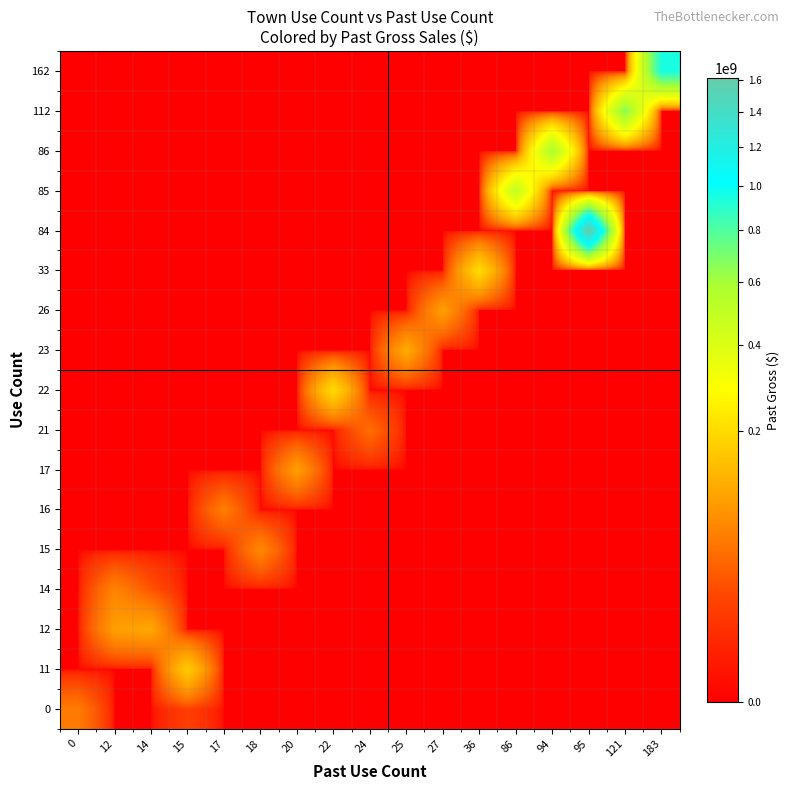

Reading left to right, transcribe all the data shown in this chart.

0: 0=56286720.1	12=0.0	14=0.0	15=14295407.3	17=0.0	18=0.0	20=0.0	22=0.0	24=0.0	25=0.0	27=0.0	36=0.0	86=0.0	94=0.0	95=0.0	121=0.0	183=0.0
11: 0=0.0	12=0.0	14=0.0	15=167095698.1	17=0.0	18=0.0	20=0.0	22=0.0	24=0.0	25=0.0	27=0.0	36=0.0	86=0.0	94=0.0	95=0.0	121=0.0	183=0.0
12: 0=0.0	12=95899242.8	14=107266501.2	15=0.0	17=0.0	18=0.0	20=0.0	22=0.0	24=0.0	25=0.0	27=0.0	36=0.0	86=0.0	94=0.0	95=0.0	121=0.0	183=0.0
14: 0=0.0	12=65033739.1	14=25610907.1	15=0.0	17=0.0	18=0.0	20=0.0	22=0.0	24=0.0	25=0.0	27=0.0	36=0.0	86=0.0	94=0.0	95=0.0	121=0.0	183=0.0
15: 0=0.0	12=0.0	14=0.0	15=0.0	17=0.0	18=69972464.8	20=0.0	22=0.0	24=0.0	25=0.0	27=0.0	36=0.0	86=0.0	94=0.0	95=0.0	121=0.0	183=0.0
16: 0=0.0	12=0.0	14=0.0	15=0.0	17=59055267.2	18=0.0	20=0.0	22=0.0	24=0.0	25=0.0	27=0.0	36=0.0	86=0.0	94=0.0	95=0.0	121=0.0	183=0.0
17: 0=0.0	12=0.0	14=0.0	15=0.0	17=0.0	18=0.0	20=96085925.6	22=0.0	24=0.0	25=0.0	27=0.0	36=0.0	86=0.0	94=0.0	95=0.0	121=0.0	183=0.0
21: 0=0.0	12=0.0	14=0.0	15=0.0	17=0.0	18=0.0	20=0.0	22=0.0	24=44351561.6	25=0.0	27=0.0	36=0.0	86=0.0	94=0.0	95=0.0	121=0.0	183=0.0
22: 0=0.0	12=0.0	14=0.0	15=0.0	17=0.0	18=0.0	20=0.0	22=199733746.3	24=0.0	25=0.0	27=0.0	36=0.0	86=0.0	94=0.0	95=0.0	121=0.0	183=0.0
23: 0=0.0	12=0.0	14=0.0	15=0.0	17=0.0	18=0.0	20=0.0	22=0.0	24=0.0	25=113715070.5	27=0.0	36=0.0	86=0.0	94=0.0	95=0.0	121=0.0	183=0.0
26: 0=0.0	12=0.0	14=0.0	15=0.0	17=0.0	18=0.0	20=0.0	22=0.0	24=0.0	25=0.0	27=97080289.7	36=0.0	86=0.0	94=0.0	95=0.0	121=0.0	183=0.0
33: 0=0.0	12=0.0	14=0.0	15=0.0	17=0.0	18=0.0	20=0.0	22=0.0	24=0.0	25=0.0	27=0.0	36=202310829.7	86=0.0	94=0.0	95=0.0	121=0.0	183=0.0
84: 0=0.0	12=0.0	14=0.0	15=0.0	17=0.0	18=0.0	20=0.0	22=0.0	24=0.0	25=0.0	27=0.0	36=0.0	86=0.0	94=0.0	95=1611616360.8	121=0.0	183=0.0
85: 0=0.0	12=0.0	14=0.0	15=0.0	17=0.0	18=0.0	20=0.0	22=0.0	24=0.0	25=0.0	27=0.0	36=0.0	86=500053284.0	94=0.0	95=0.0	121=0.0	183=0.0
86: 0=0.0	12=0.0	14=0.0	15=0.0	17=0.0	18=0.0	20=0.0	22=0.0	24=0.0	25=0.0	27=0.0	36=0.0	86=0.0	94=581697494.8	95=0.0	121=0.0	183=0.0
112: 0=0.0	12=0.0	14=0.0	15=0.0	17=0.0	18=0.0	20=0.0	22=0.0	24=0.0	25=0.0	27=0.0	36=0.0	86=0.0	94=0.0	95=0.0	121=683696379.1	183=0.0
162: 0=0.0	12=0.0	14=0.0	15=0.0	17=0.0	18=0.0	20=0.0	22=0.0	24=0.0	25=0.0	27=0.0	36=0.0	86=0.0	94=0.0	95=0.0	121=0.0	183=949868068.0